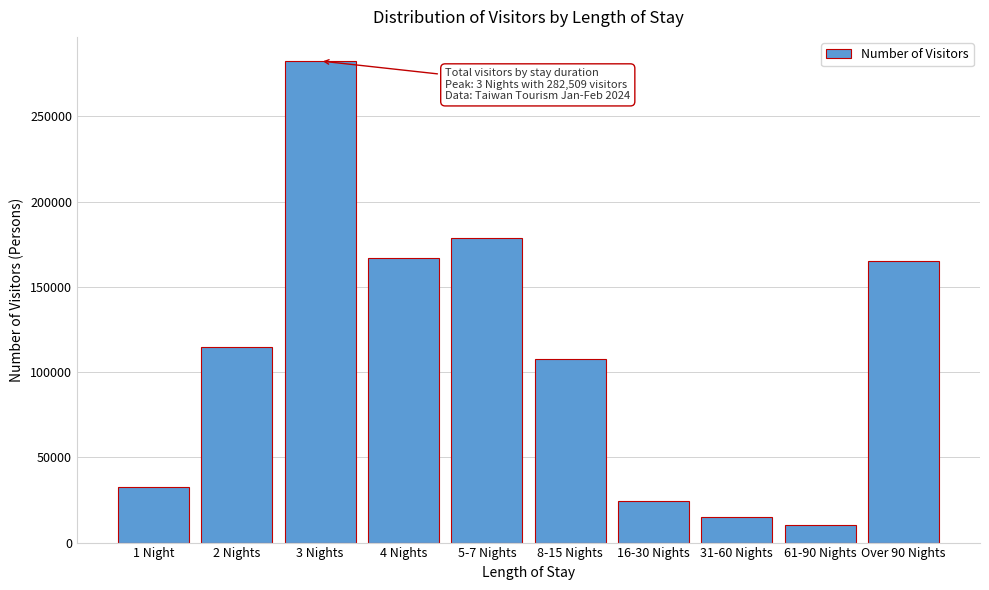

Reading left to right, what are all the values shown in this chart?

32476	114497	282509	166698	178751	107781	24159	14838	10271	164896